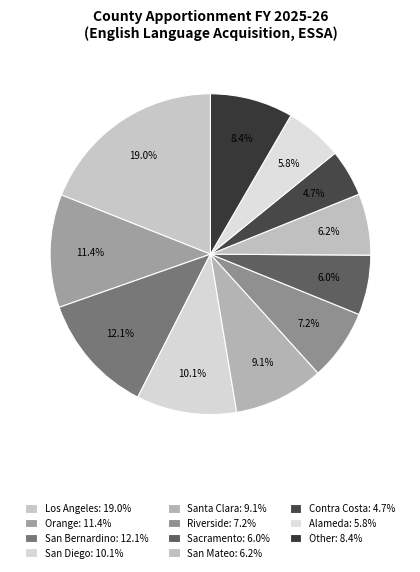

To the nearest percent, what is the difference between the largest and smallest slice percentages?

14%